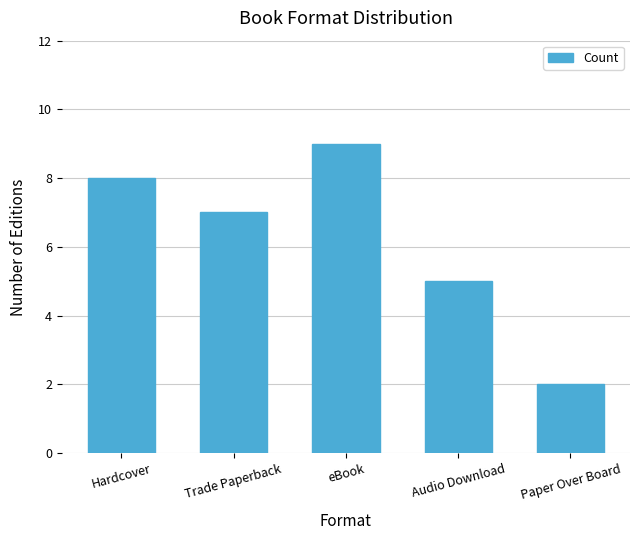

Reading right to left, list all the values displayed in this chart.

2	5	9	7	8